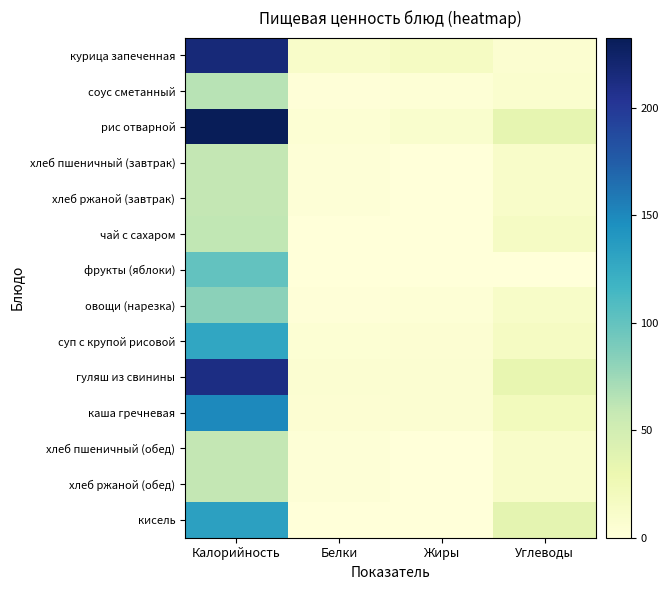

List the series in order of their peak value, highest first.

рис отварной, курица запеченная, гуляш из свинины, каша гречневая, кисель, суп с крупой рисовой, фрукты (яблоки), овощи (нарезка), соус сметанный, чай с сахаром, хлеб пшеничный (завтрак), хлеб ржаной (завтрак), хлеб пшеничный (обед), хлеб ржаной (обед)